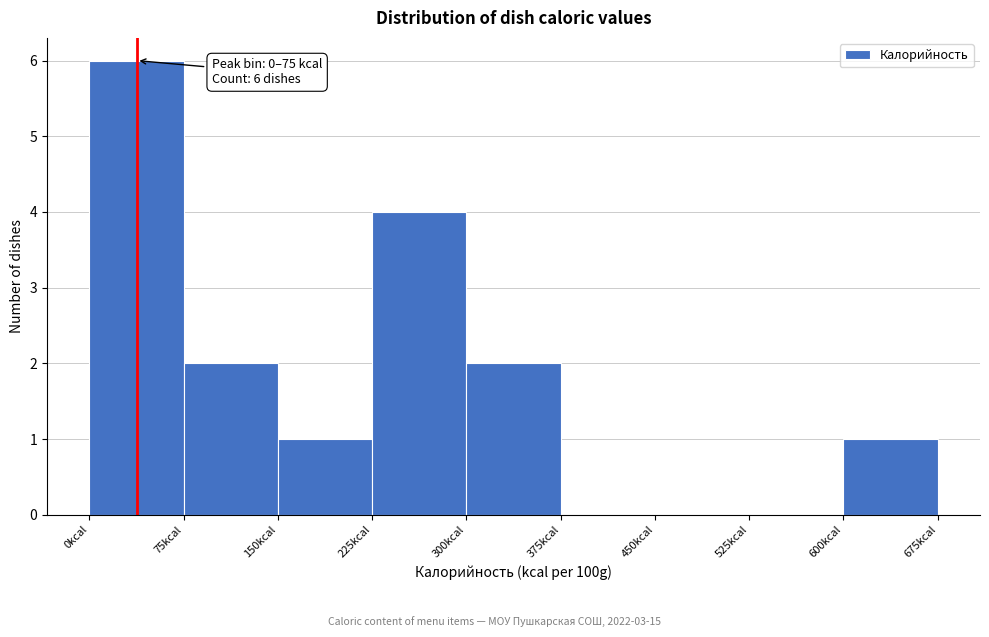

Which range on the x-axis has the tallest bar?

0 to 75